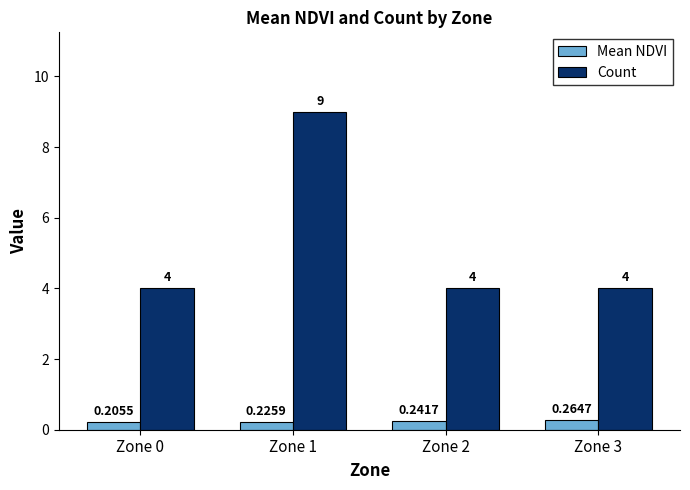

Which series has the widest spread of values?

Count